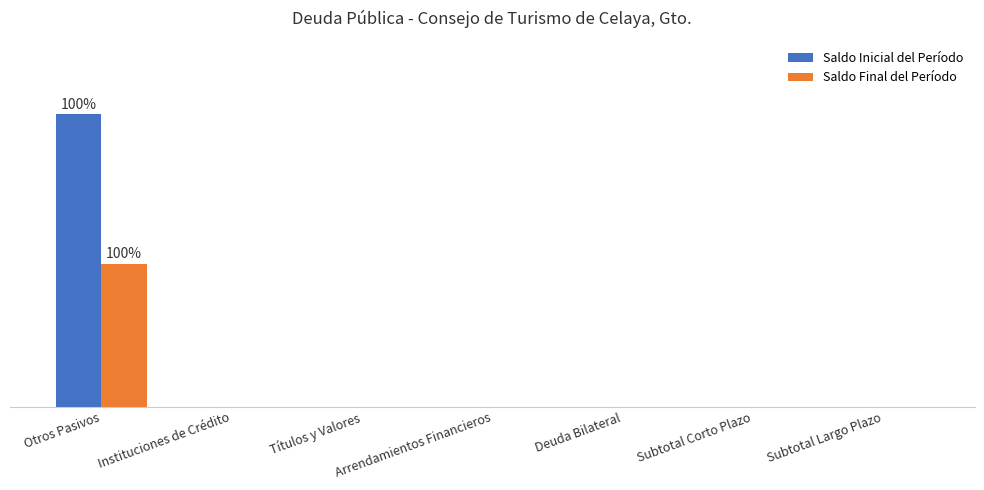

At which category is the sum across all series the highest?

Otros Pasivos